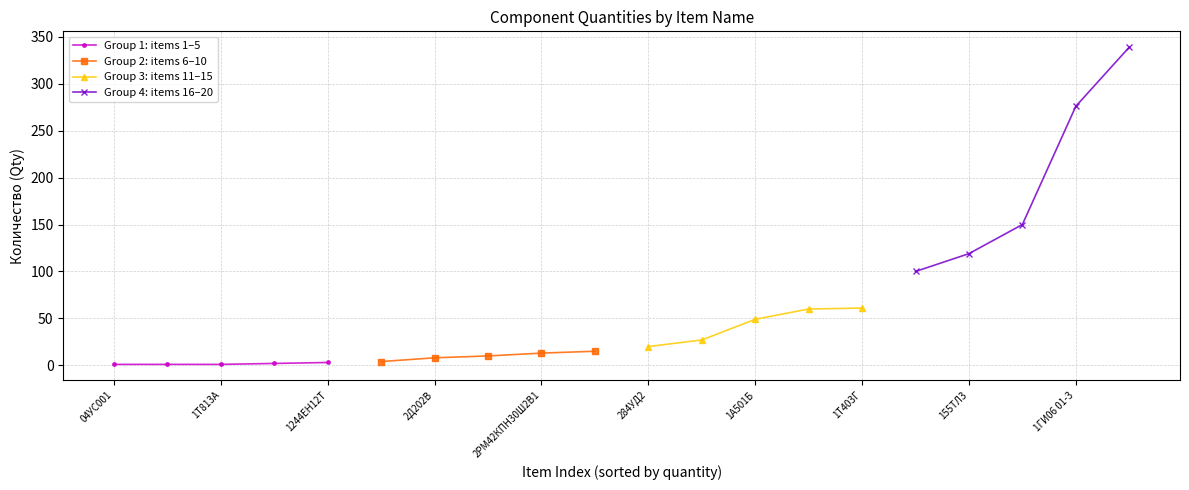

True or false: Group 1: items 1–5 has a value of 3 at 1244ЕН12Т.

True